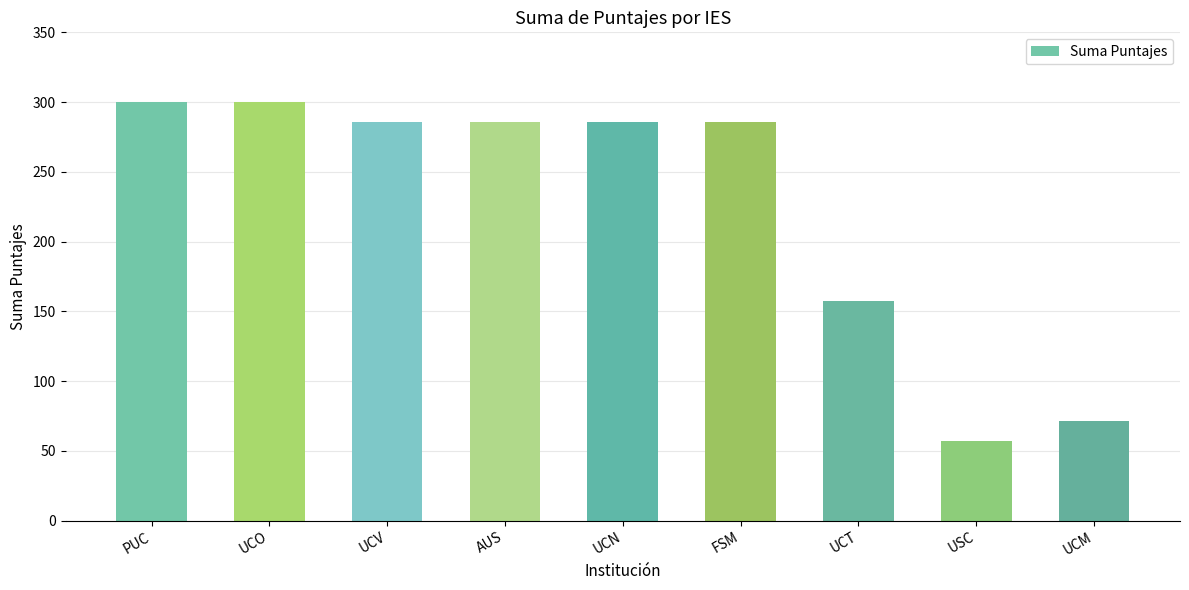

At which label does the data first exceed 285?

PUC